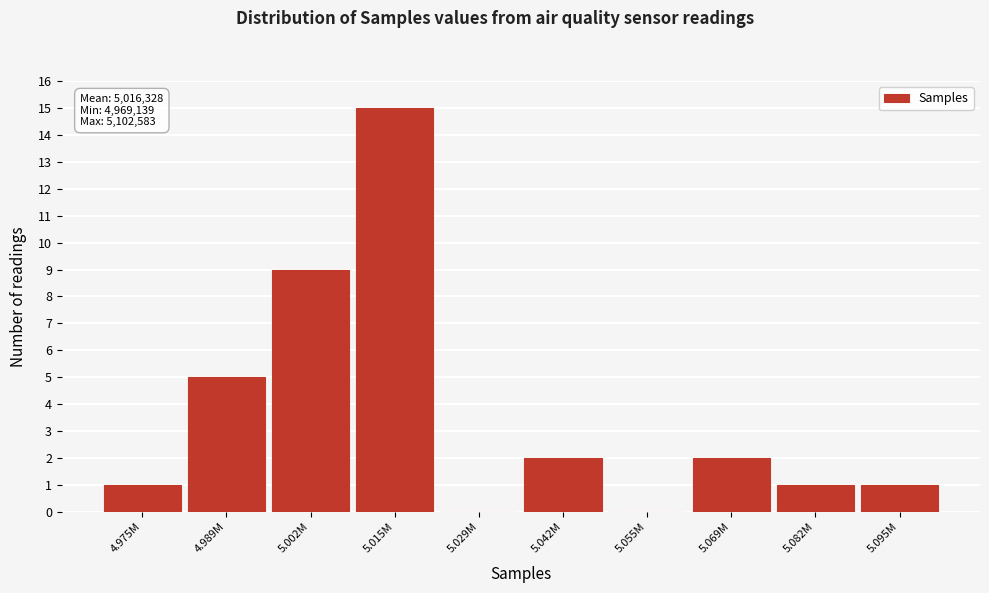

Reading left to right, what are all the values shown in this chart?

4.975M=1	4.989M=5	5.002M=9	5.015M=15	5.029M=0	5.042M=2	5.055M=0	5.069M=2	5.082M=1	5.095M=1